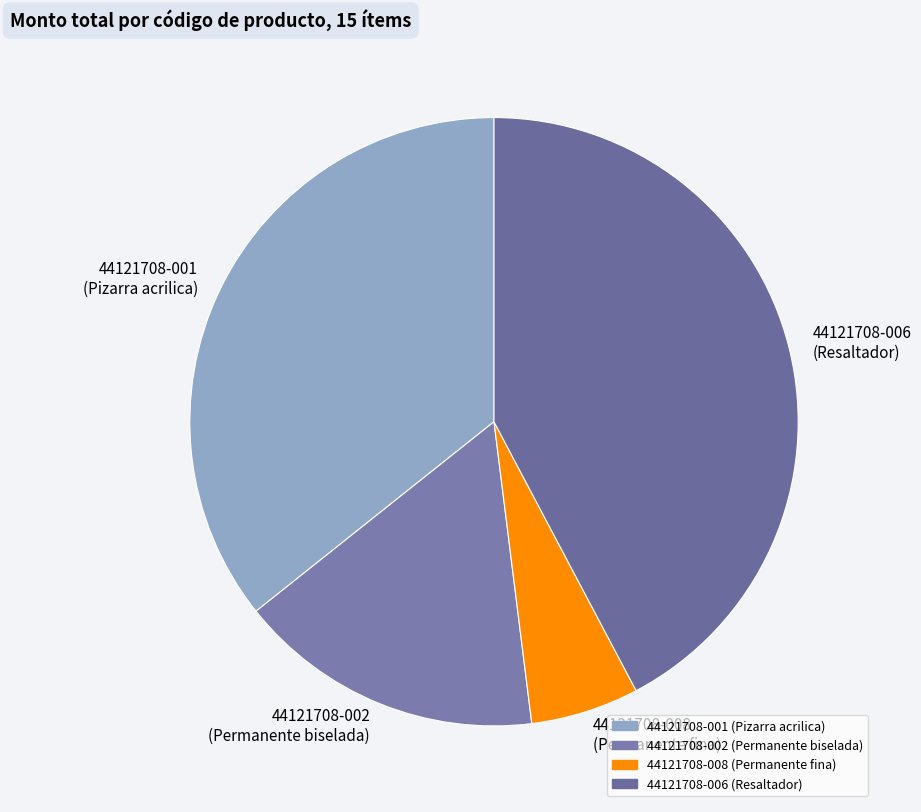

How many slices are in this pie chart?

4